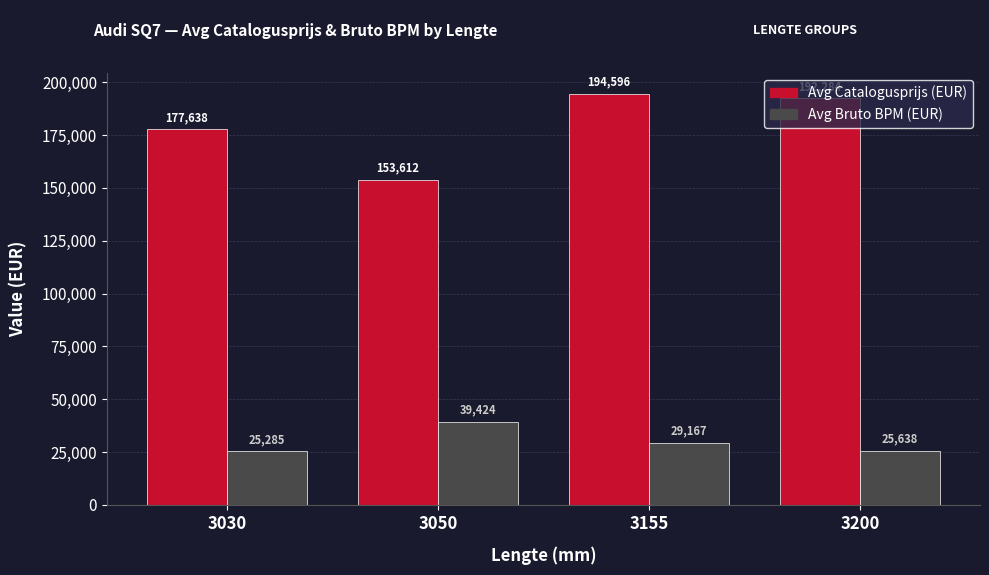

Which label corresponds to the largest value in the chart?

3155